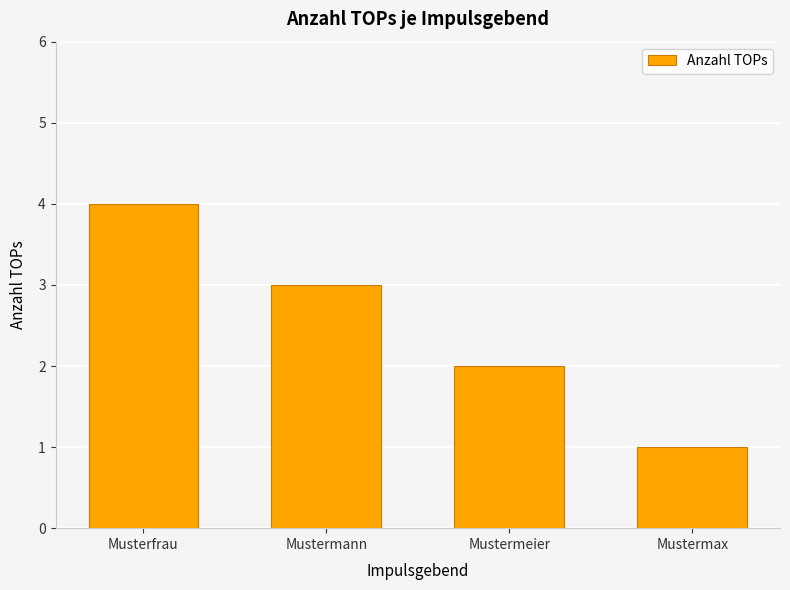

What is the smallest value displayed?

1